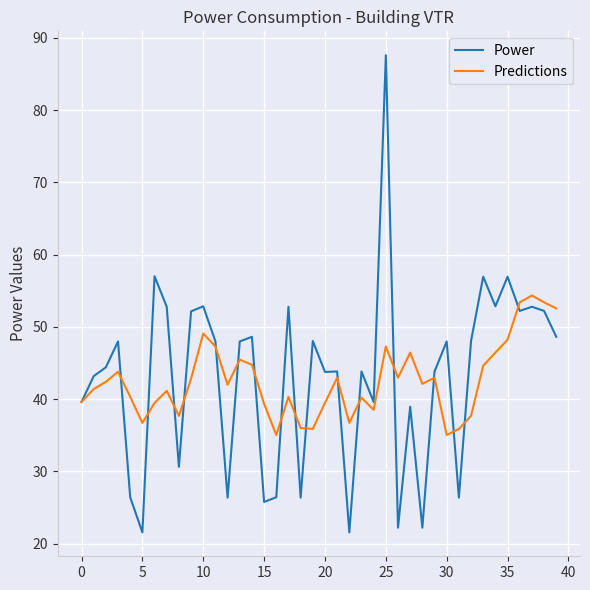

What is the highest value of the Power series?

87.6